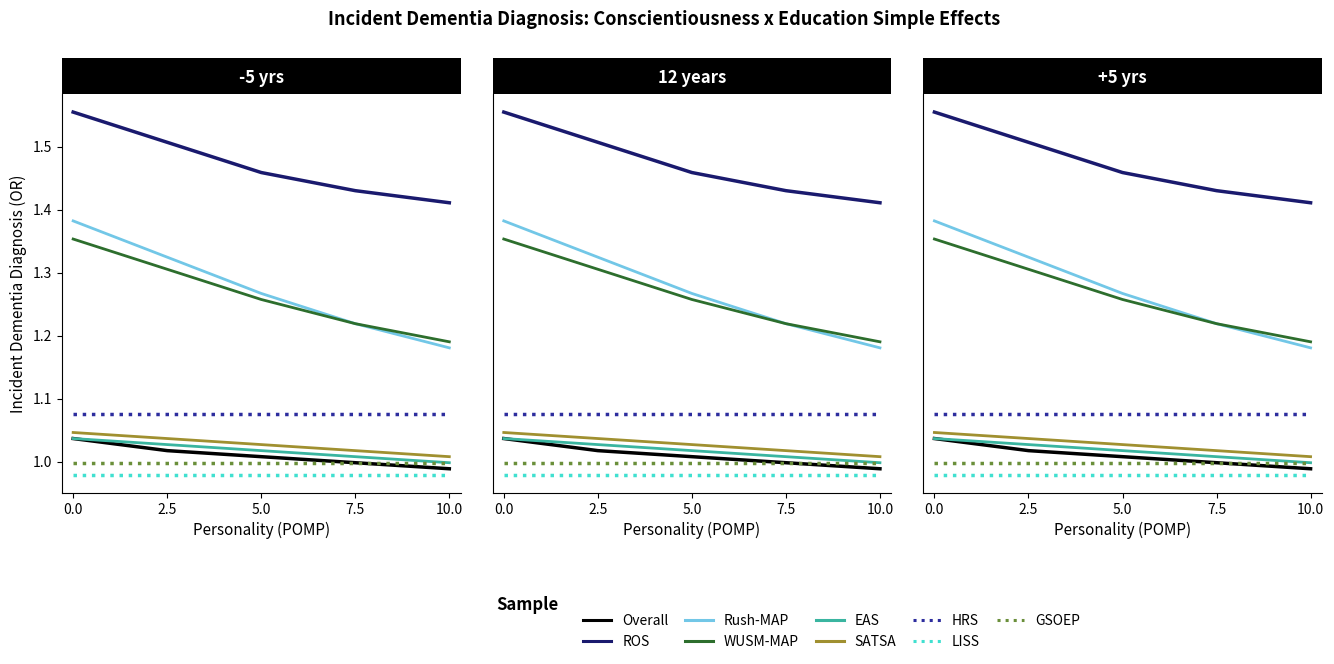

What is the highest value of the Overall series?

1.0